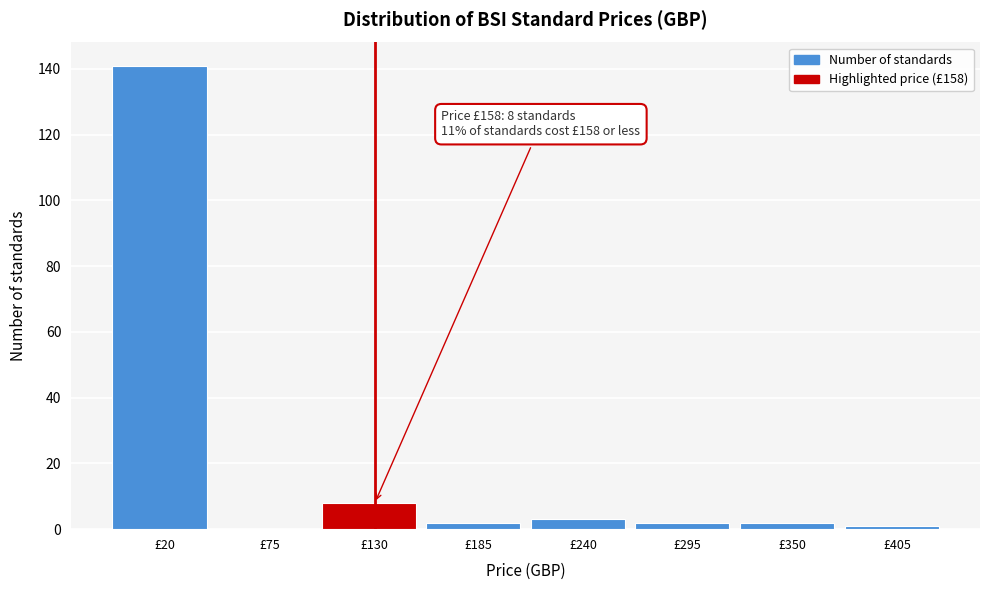

Reading left to right, what are all the values shown in this chart?

£20=141	£75=0	£130=8	£185=2	£240=3	£295=2	£350=2	£405=1